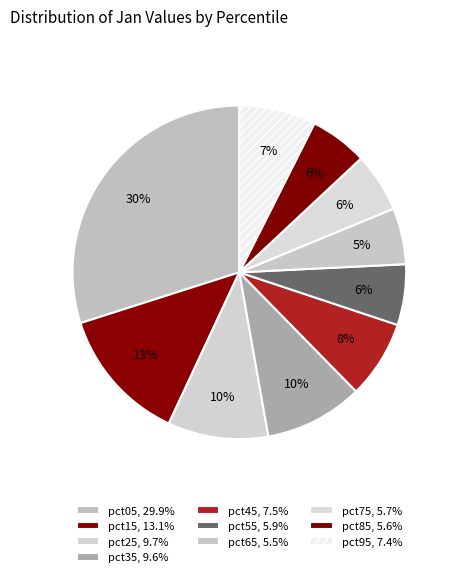

Count the number of slices in the pie.

10